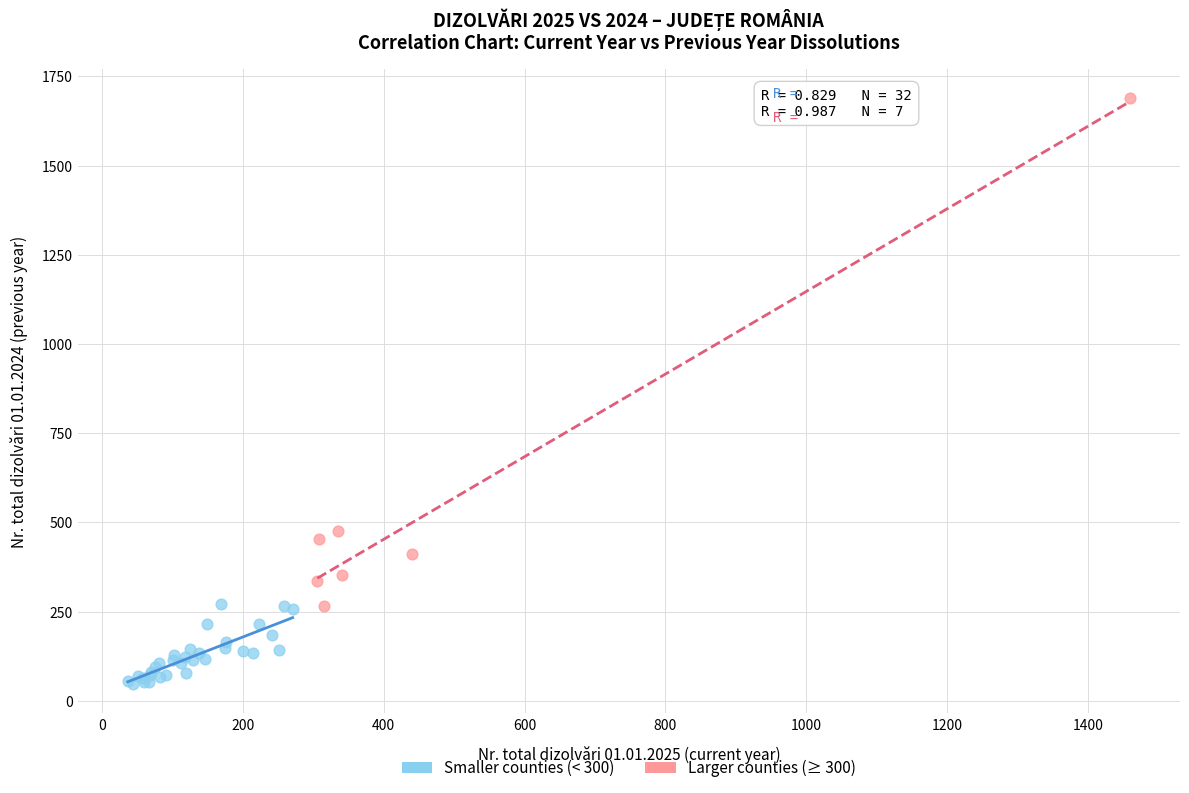

Which series reaches the maximum Y coordinate?

Larger counties (≥ 300)